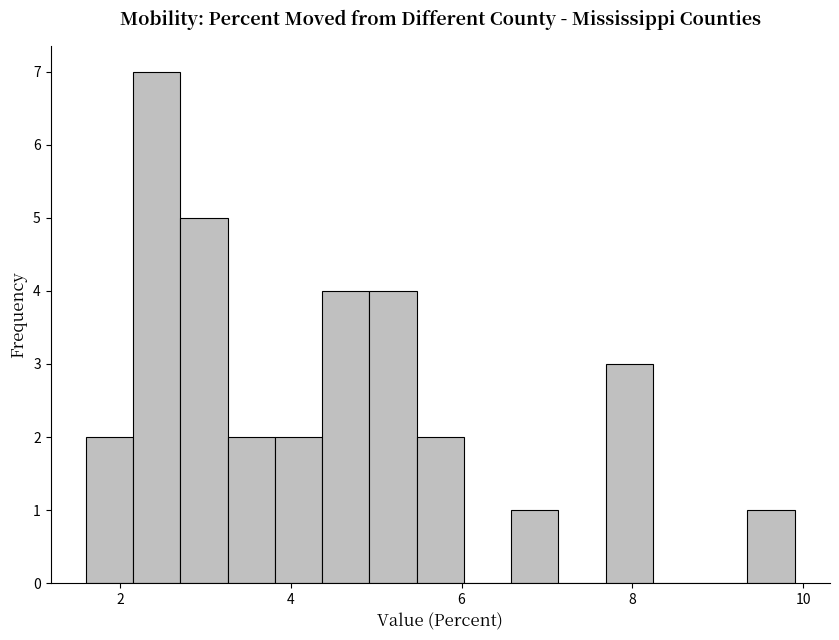

Around what value on the x-axis is the tallest bar? Give the approximate position of its centre, as read against the axis.

2.4